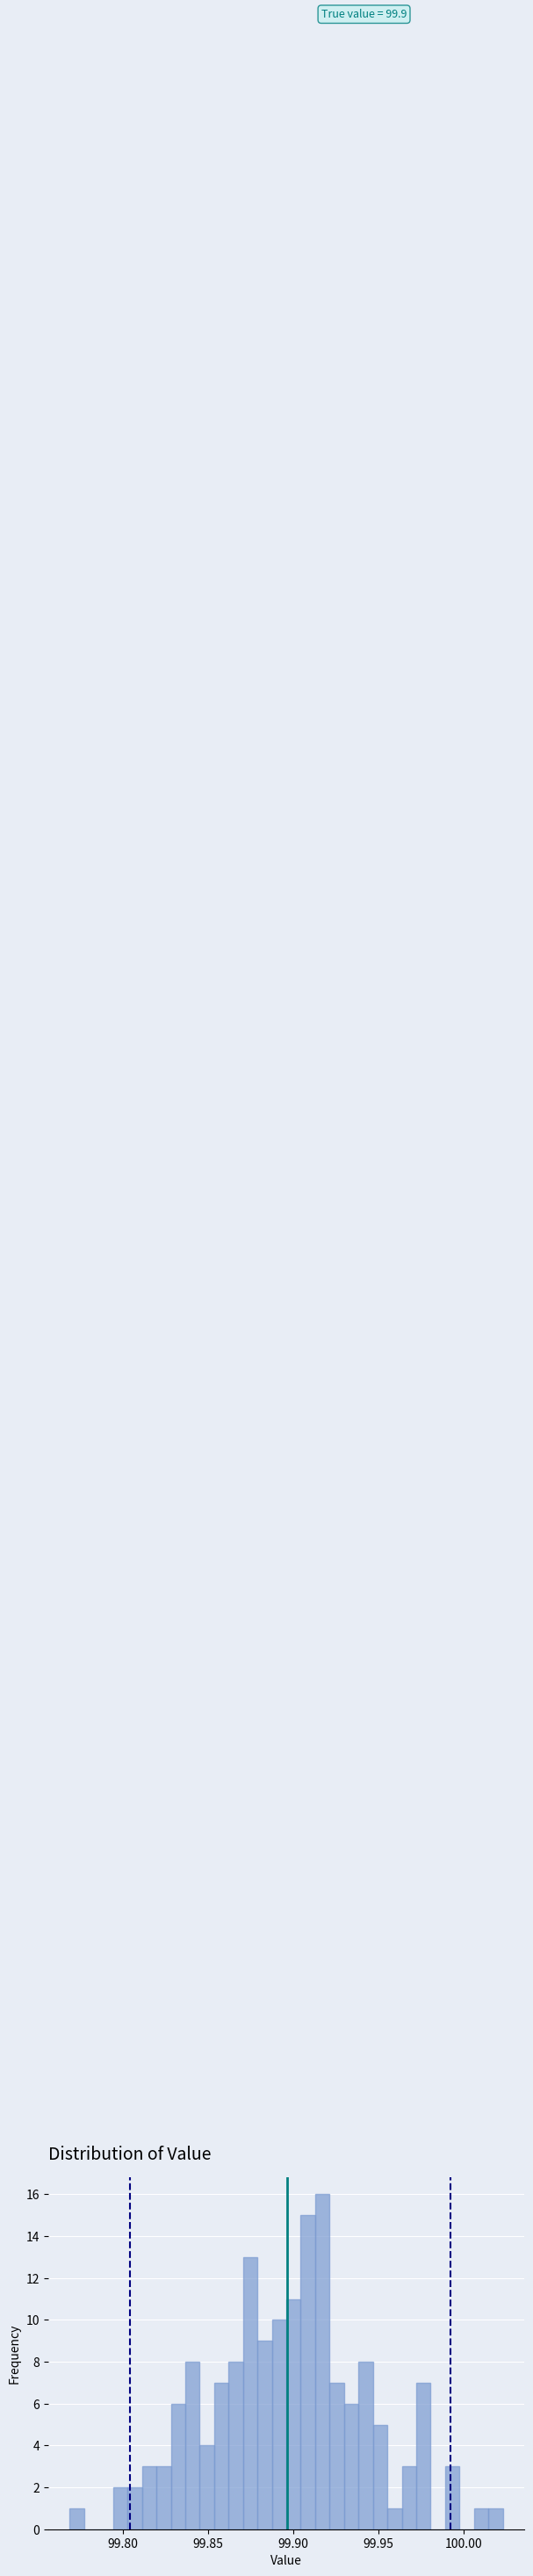

Around what value on the x-axis is the tallest bar? Give the approximate position of its centre, as read against the axis.

99.915